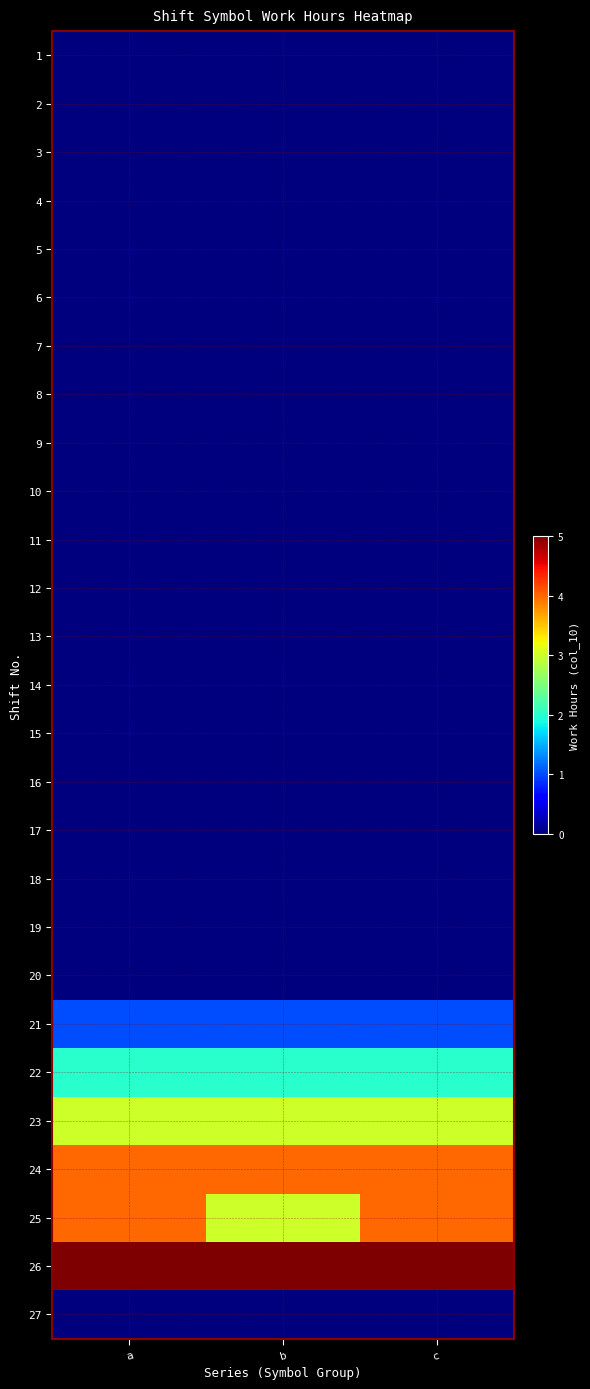

What is the total value across all series at c?

19